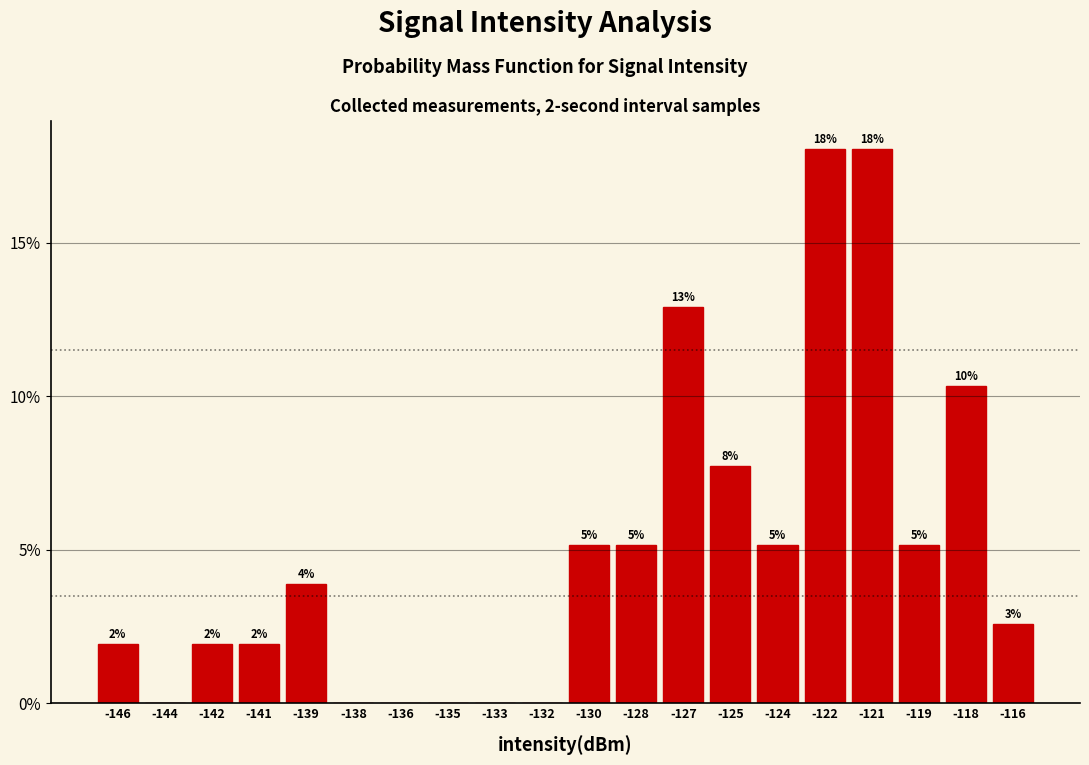

Are the bars horizontal?

No